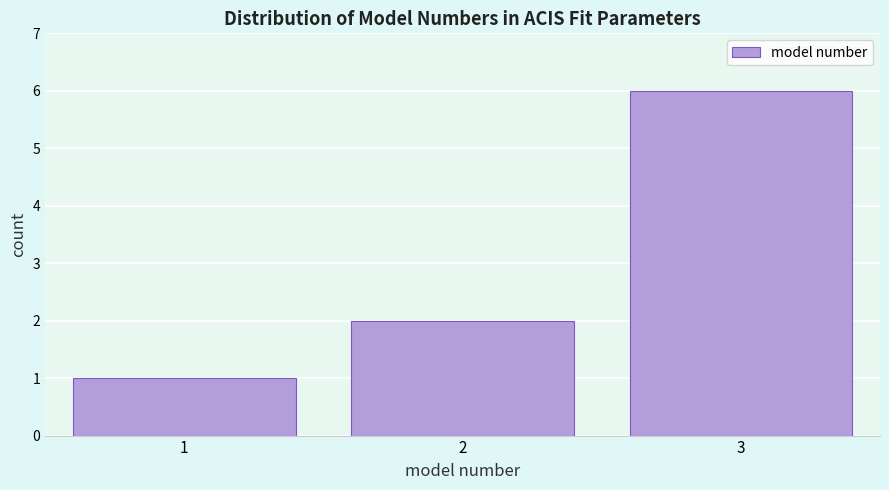

Reading left to right, transcribe this chart: for each bar, give the range it covers on the x-axis and its height. The values are not printed on the chart, so give them approximately, as read against the axis.

0.5 to 1.5: 1
1.5 to 2.5: 2
2.5 to 3.5: 6